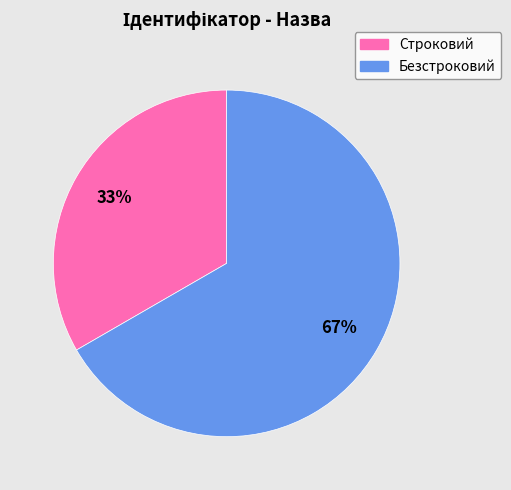

Which category has the smallest portion of the pie?

Строковий